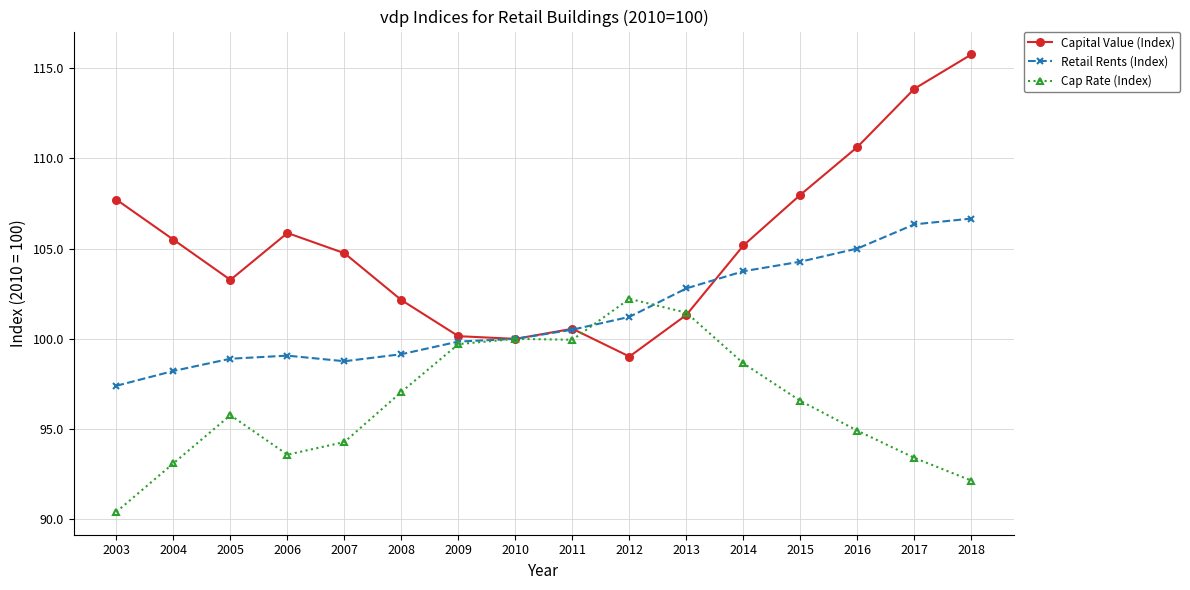

Does the chart have visible grid lines?

Yes